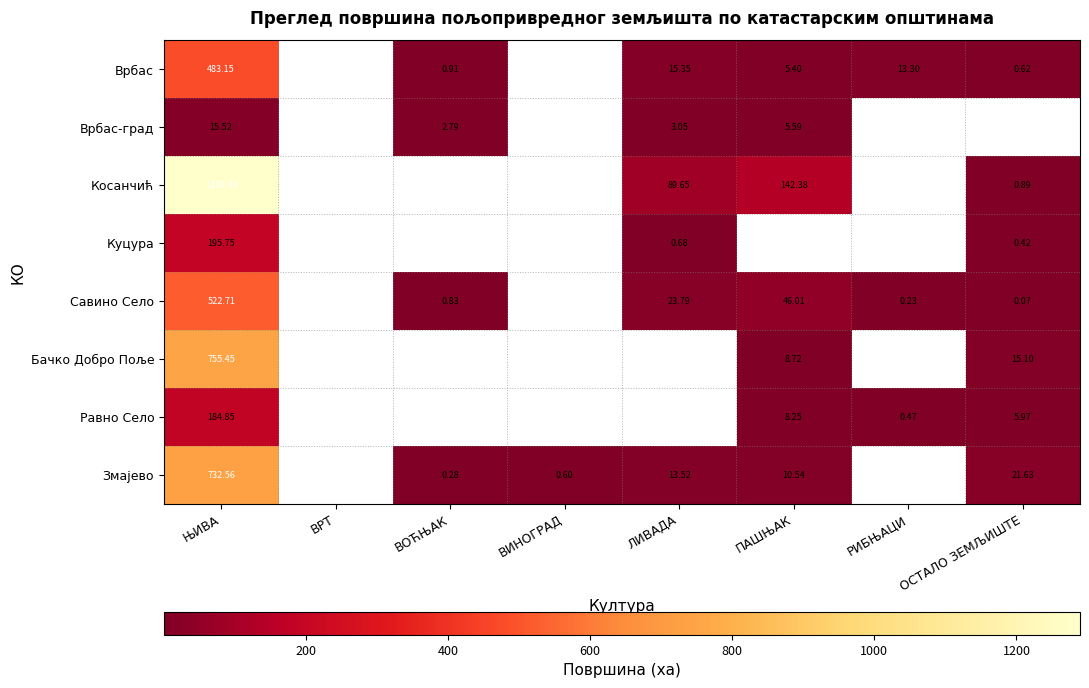

Rank the series at ЊИВА from highest to lowest value.

Косанчић, Бачко Добро Поље, Змајево, Савино Село, Врбас, Куцура, Равно Село, Врбас-град